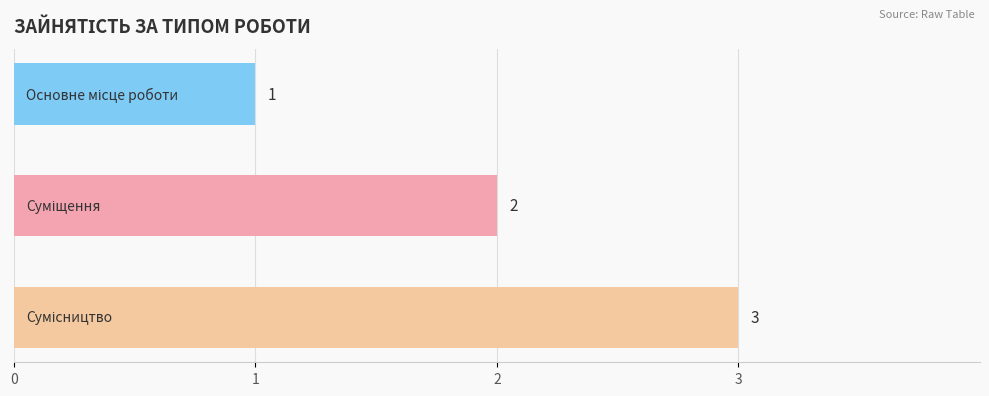

Count the values in the range 1 to 3.

3